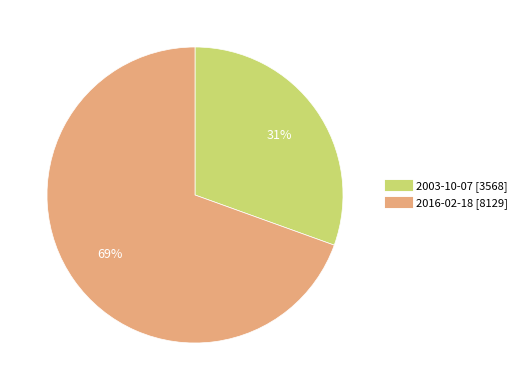

To the nearest percent, what percentage of the pie is 2003-10-07?

31%